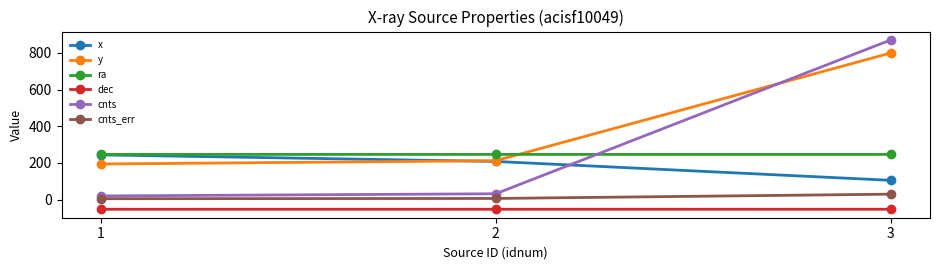

What is the average value of the dec series?

-52.0